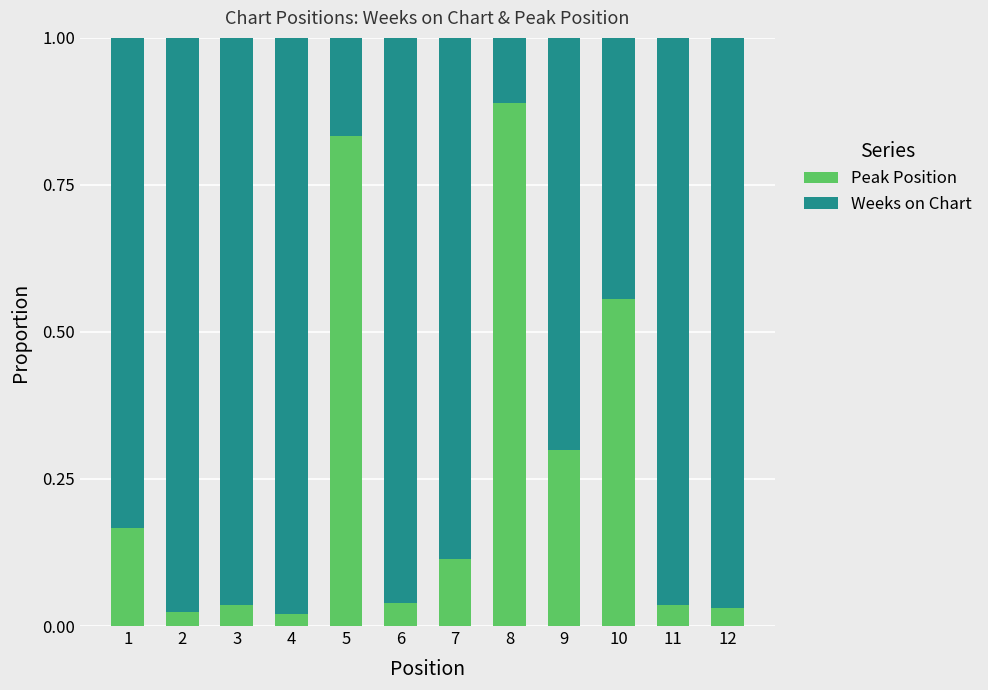

Is it true that Peak Position equals 0.3 at 9?

True